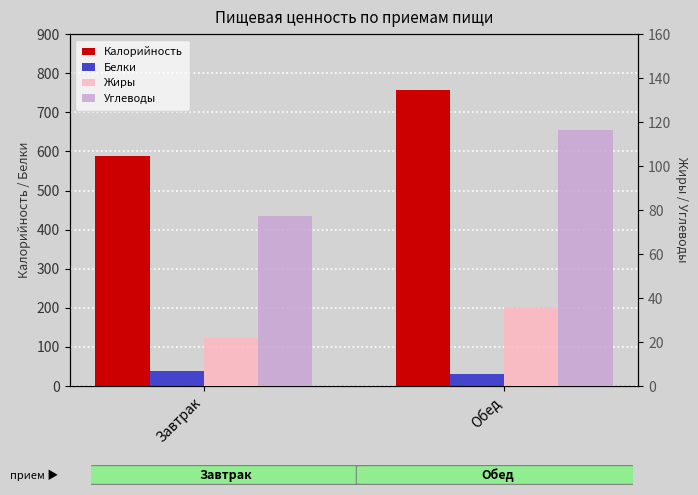

How many values in the Жиры series are below 36?

1